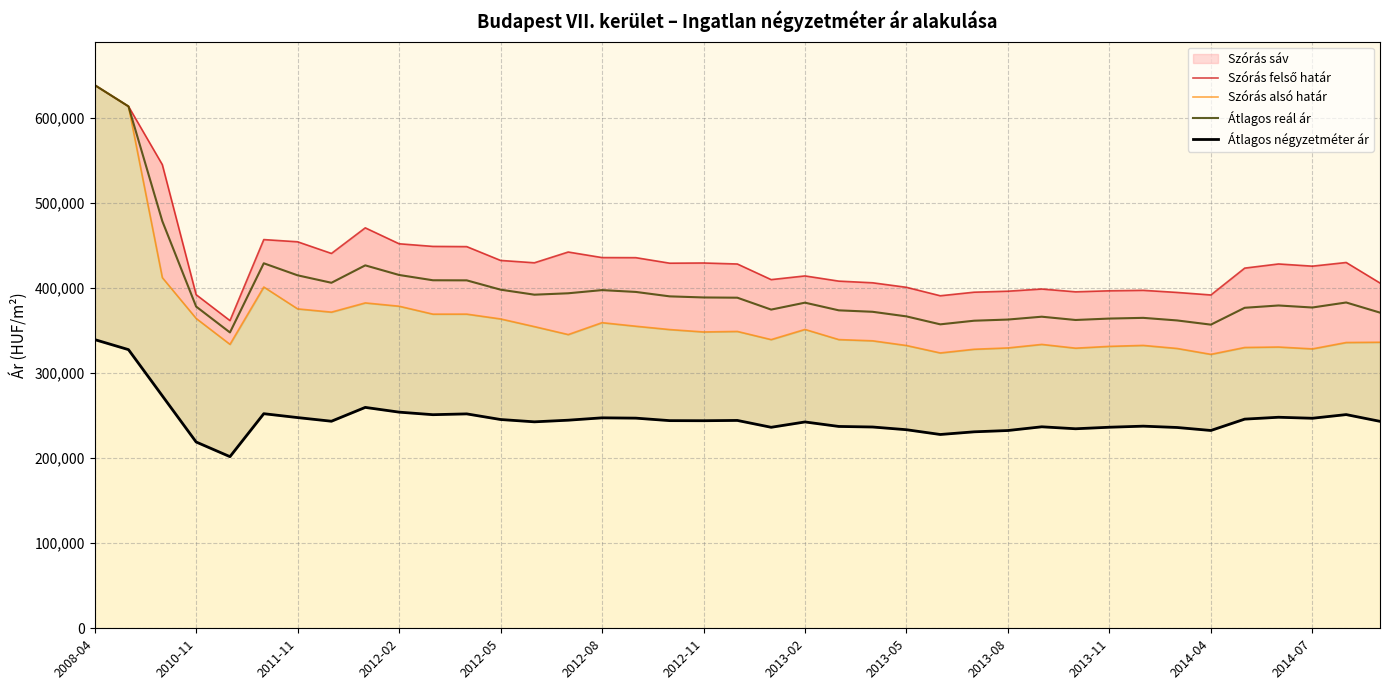

What position from the left is 2010-11?

2